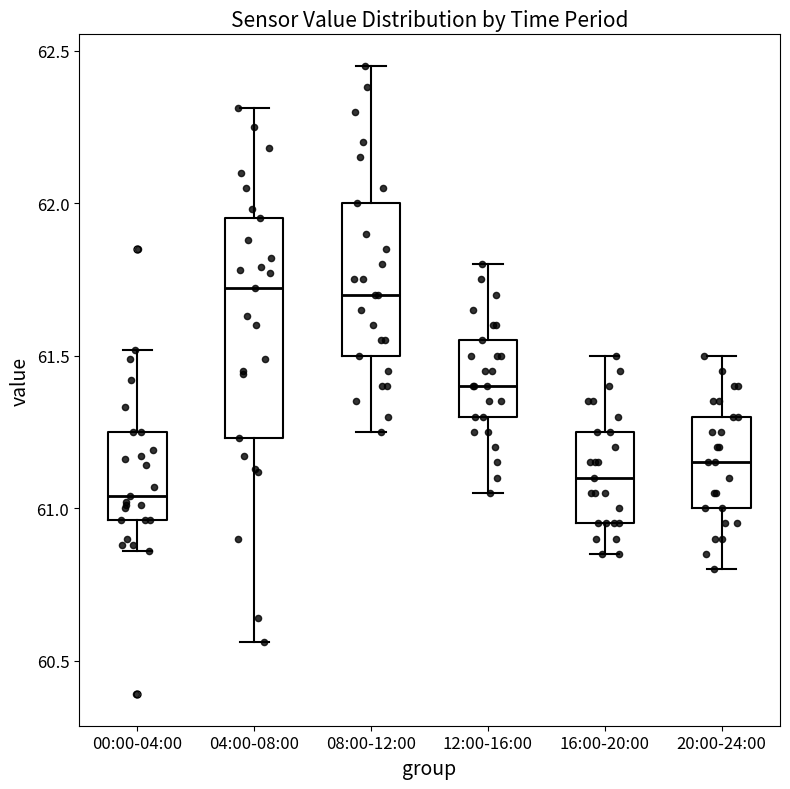

Reading left to right, read every box against the y-axis: the position of its median line, the range the box covers, and the ends of its whiskers. The values are not printed on the chart, so give them approximately, as read against the axis.

00:00-04:00: median 61.05, box 60.95 to 61.25, whiskers 60.85 to 61.50
04:00-08:00: median 61.70, box 61.25 to 61.95, whiskers 60.55 to 62.30
08:00-12:00: median 61.70, box 61.50 to 62.00, whiskers 61.25 to 62.45
12:00-16:00: median 61.40, box 61.30 to 61.55, whiskers 61.05 to 61.80
16:00-20:00: median 61.10, box 60.95 to 61.25, whiskers 60.85 to 61.50
20:00-24:00: median 61.15, box 61.00 to 61.30, whiskers 60.80 to 61.50